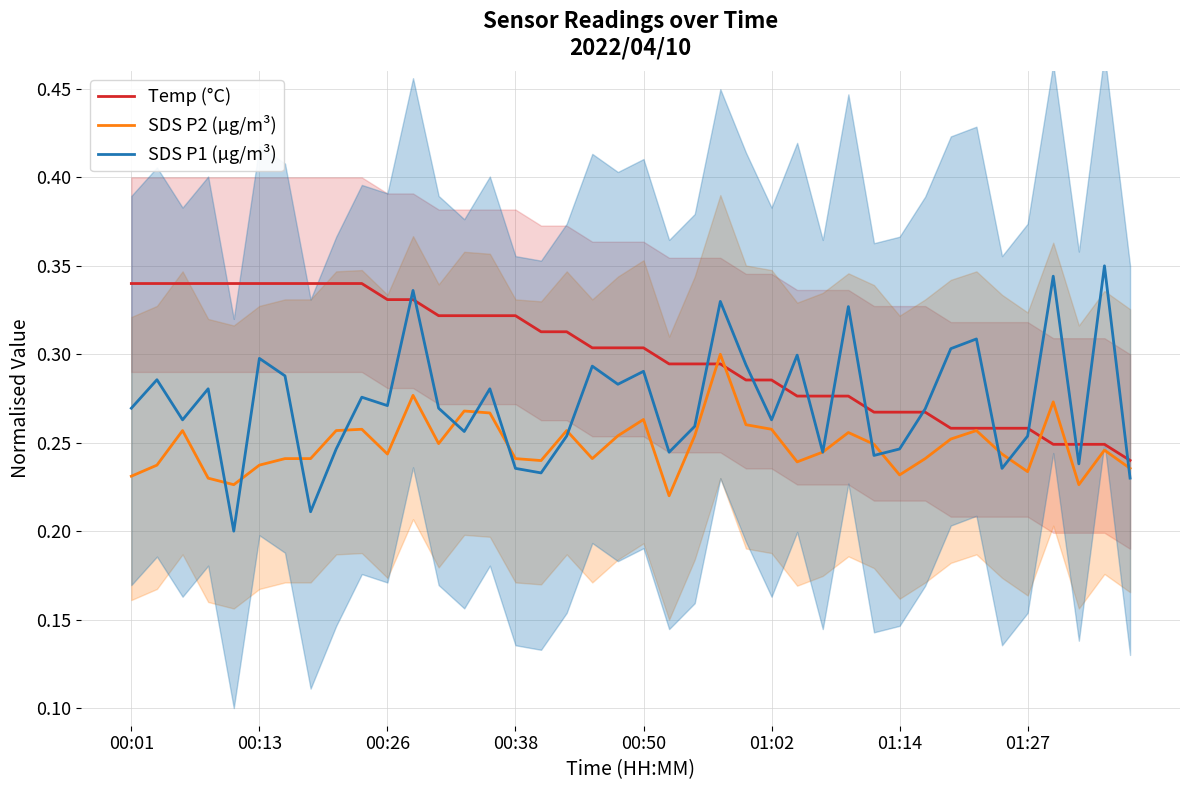

What is the difference between the second highest and minimum values in the SDS P1 (µg/m³) series?

0.1